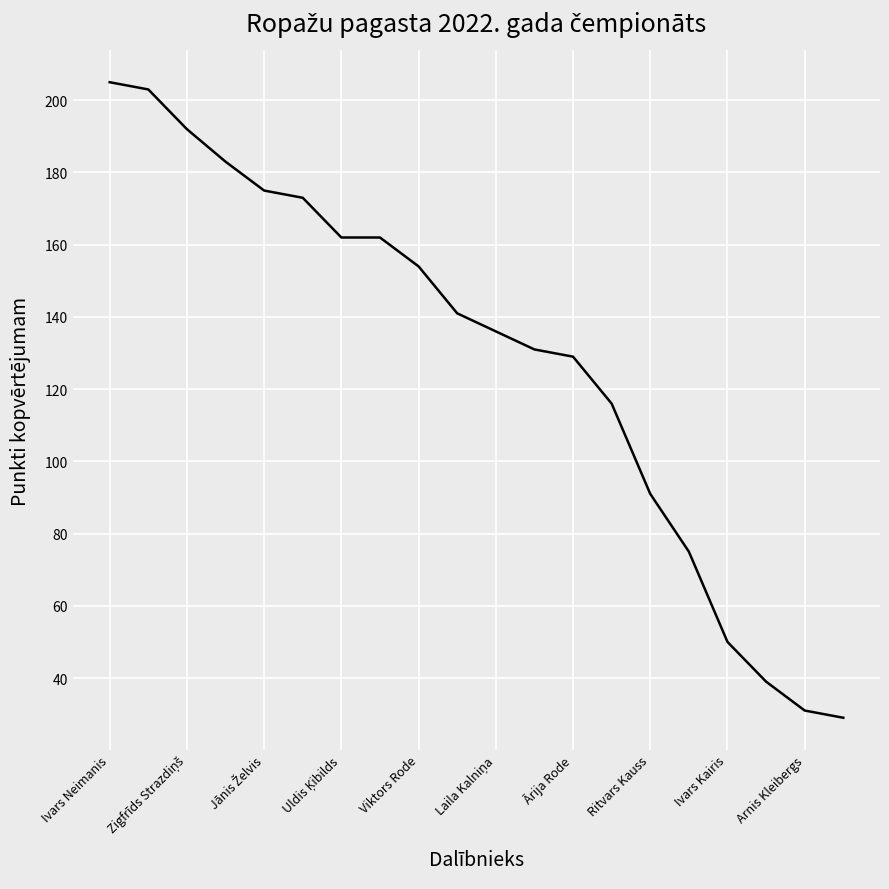

How many lines are shown in the chart?

1